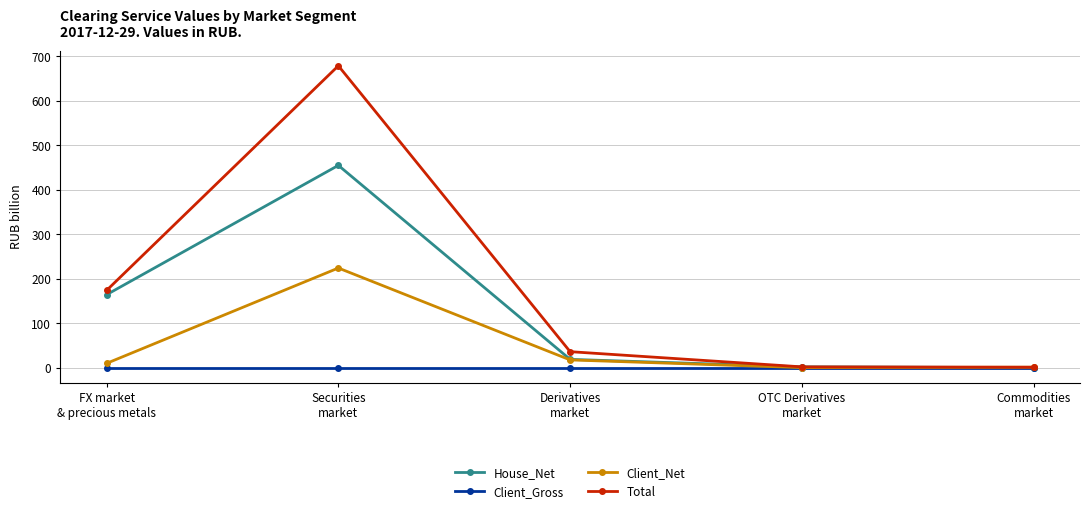

What is the spread (max minus min) of values at Securities
market?

678.7